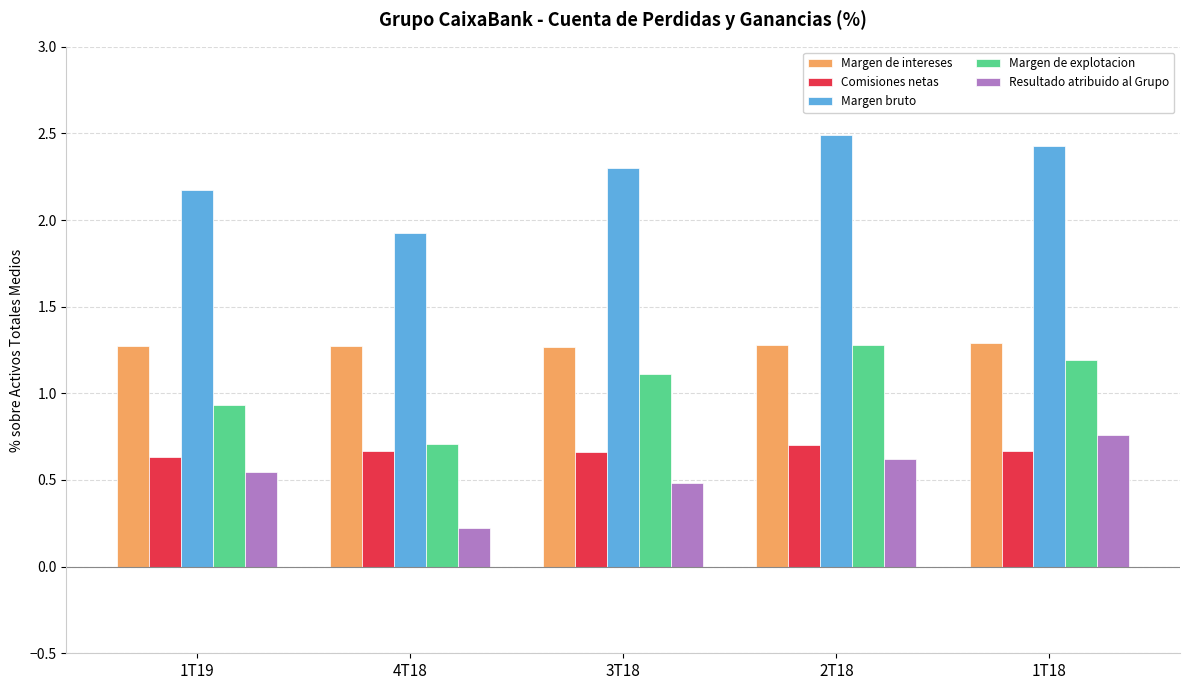

What is the difference between the maximum and second lowest values in the Resultado atribuido al Grupo series?

0.3